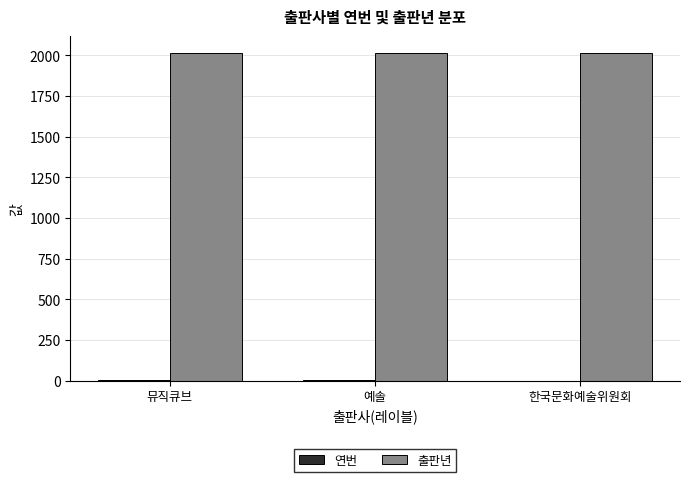

True or false: 출판년 has a value of 3088 at 뮤직큐브.

False